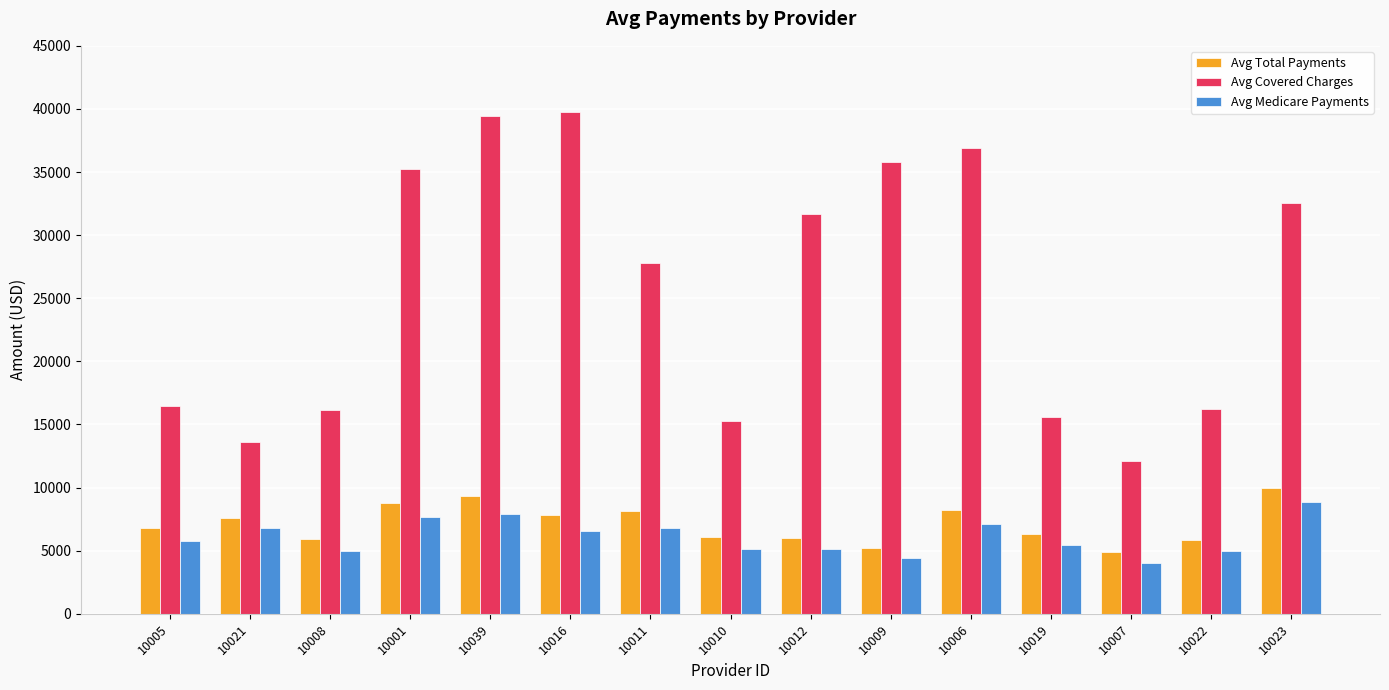

At how many categories does at least one series exceed 37208?

2